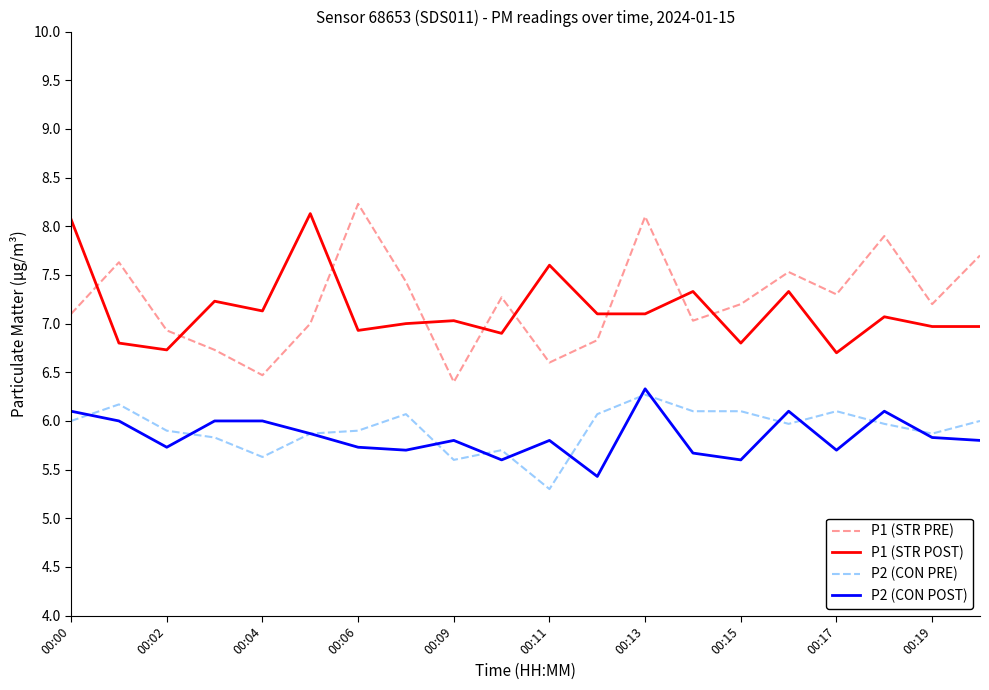

Which series has the widest spread of values?

P1 (STR PRE)